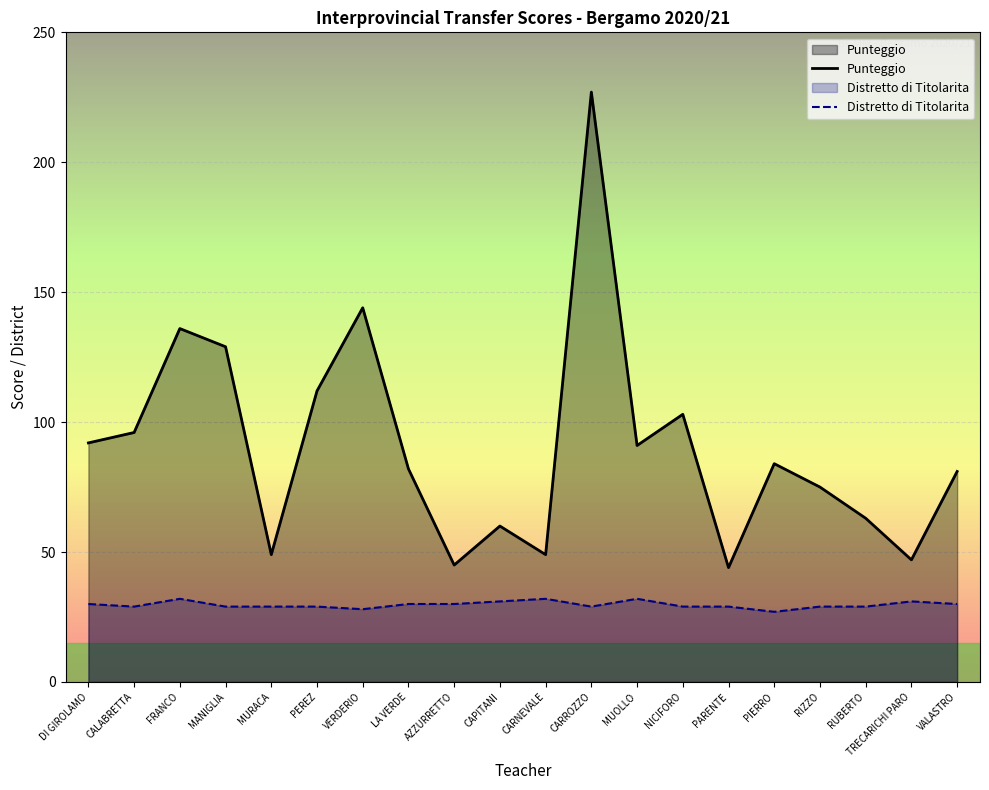

How many values in the Punteggio series exceed 84?

9